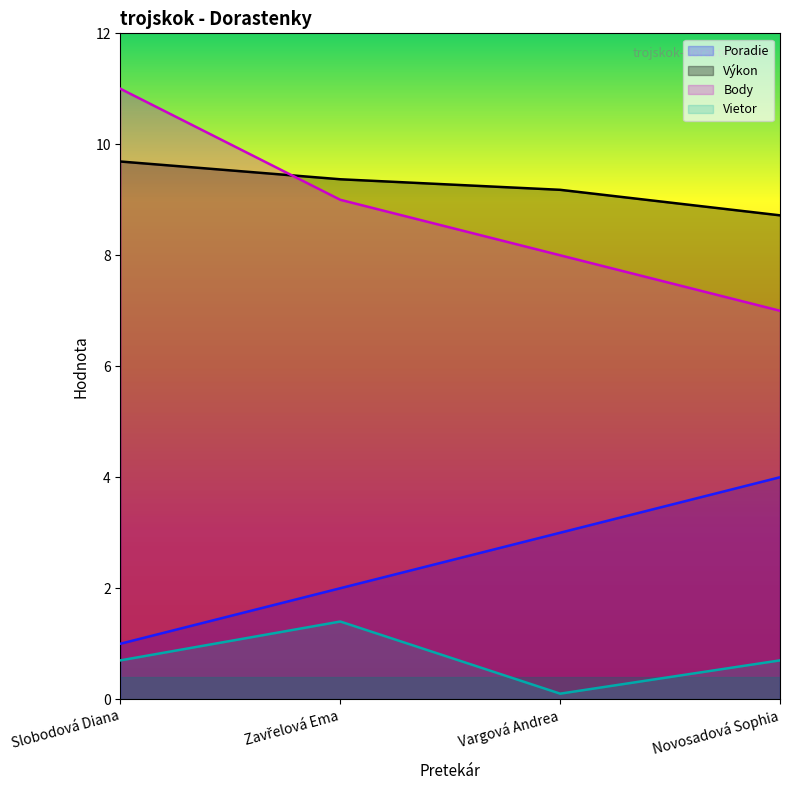

What is the minimum value shown in the chart?

0.1